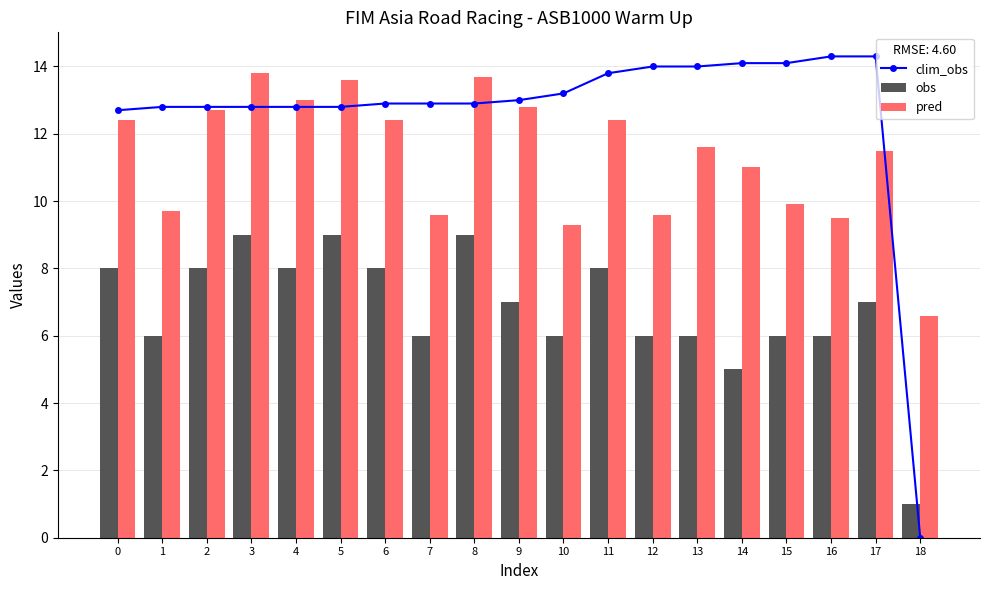

Count the number of data series in this chart.

3